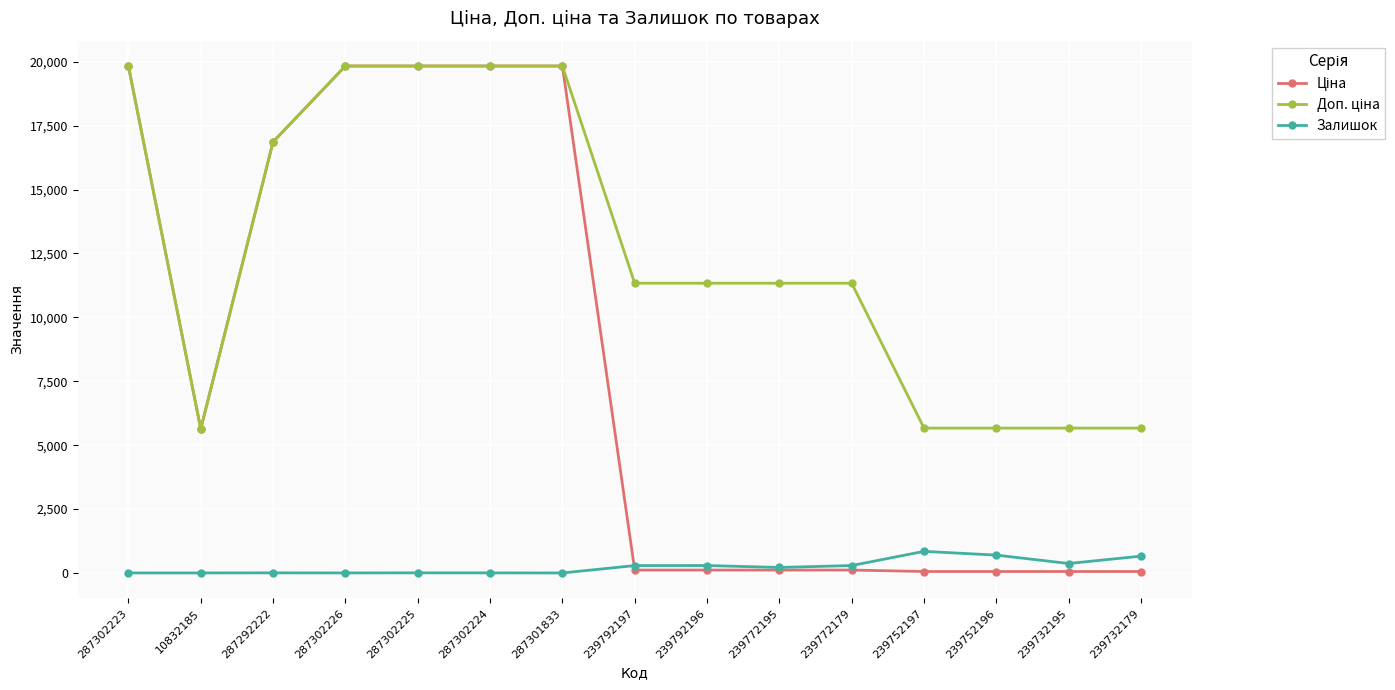

At which label does Залишок first exceed 215?

239792197